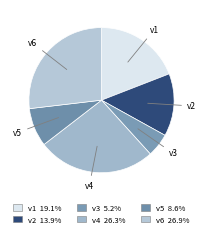

Which category has the smallest portion of the pie?

v3